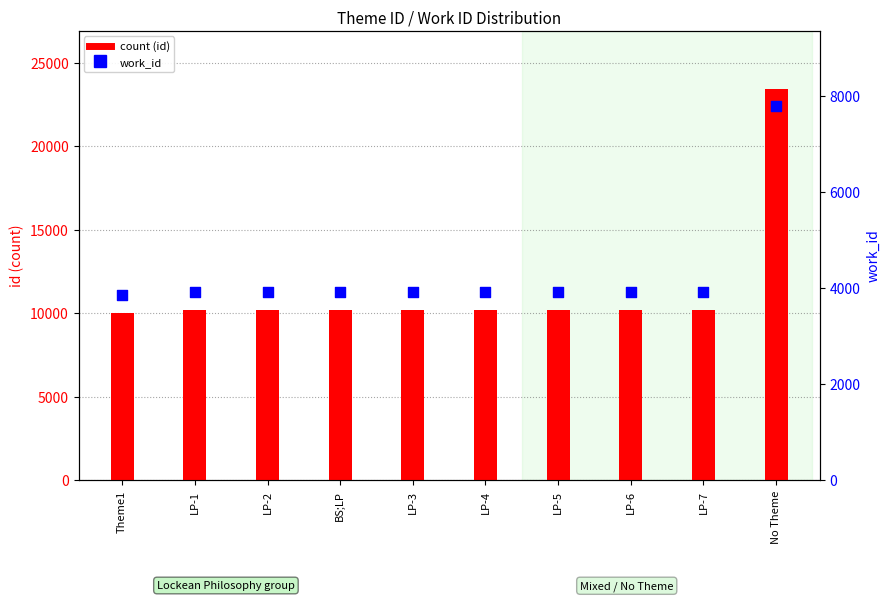

At which category is the sum across all series the highest?

No Theme